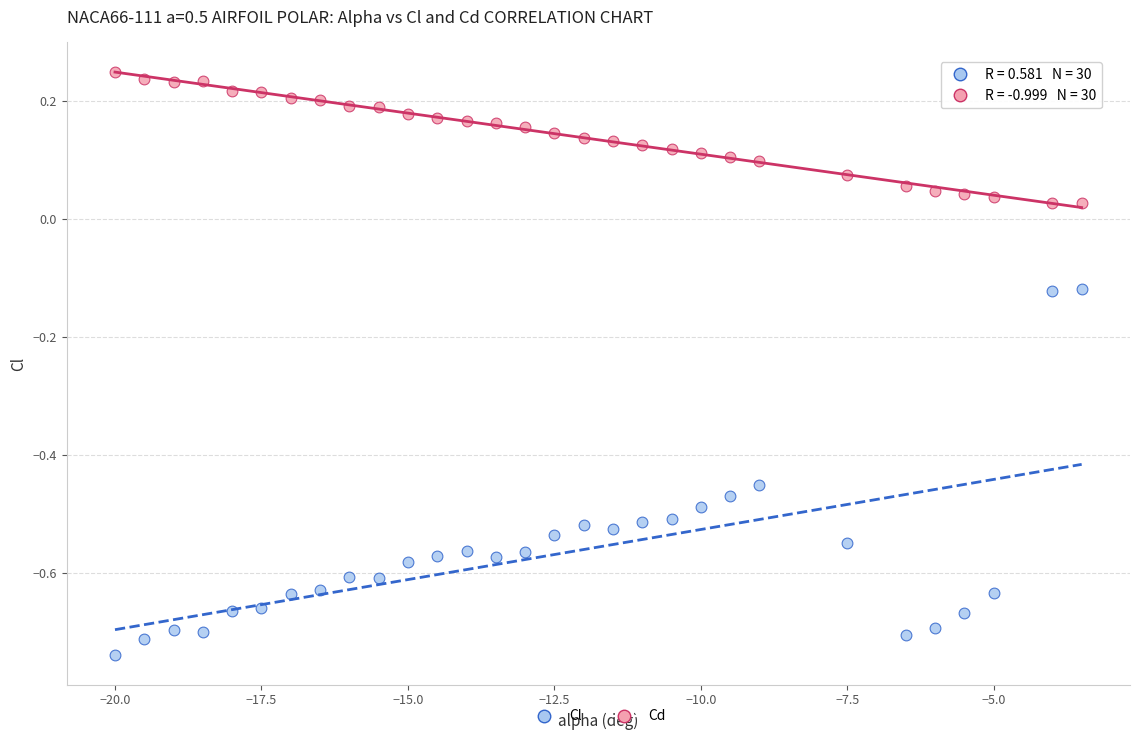

Across all data points, what is the range of X values (max minus min)?

16.5